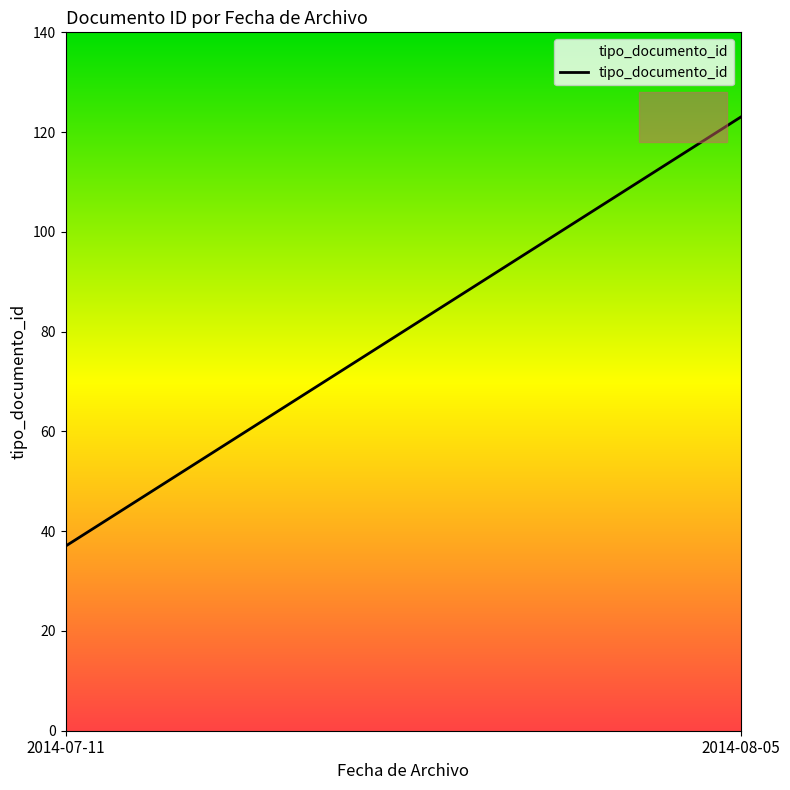

How many categories are shown in the chart?

300